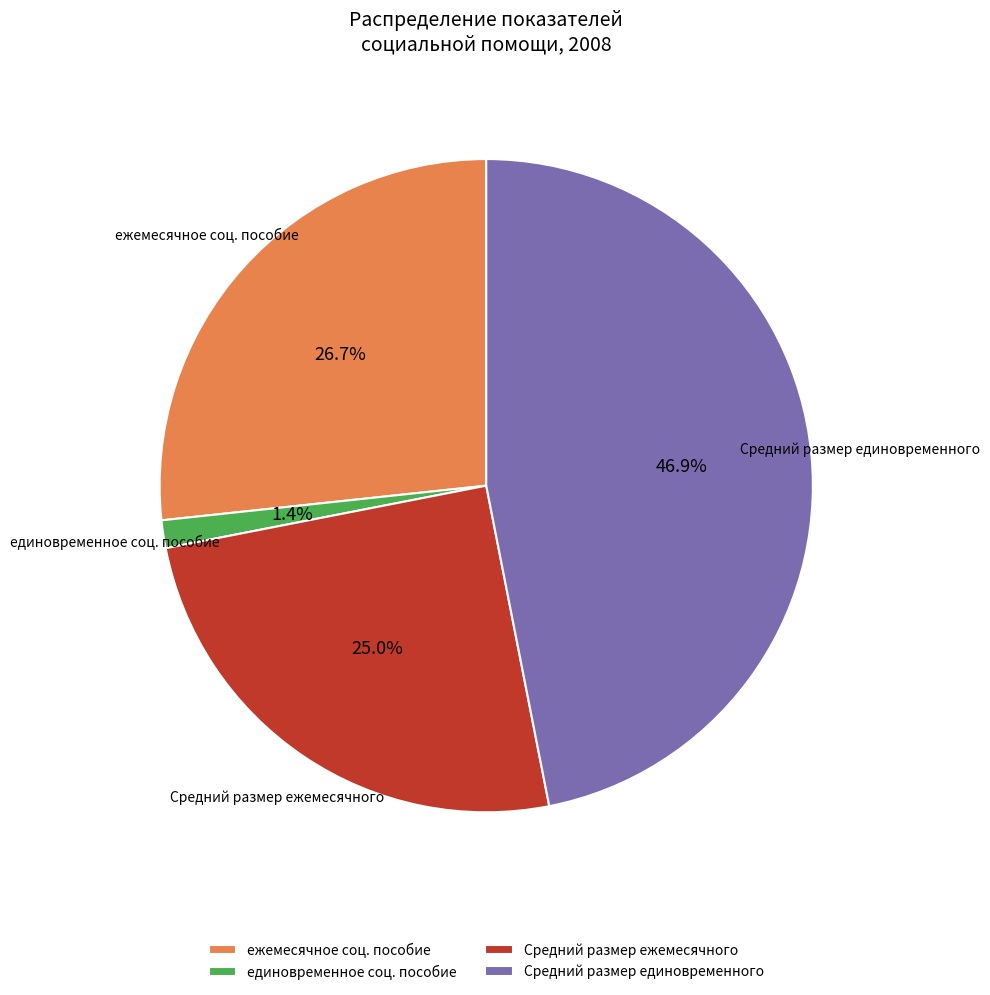

How many segments does this pie chart have?

4